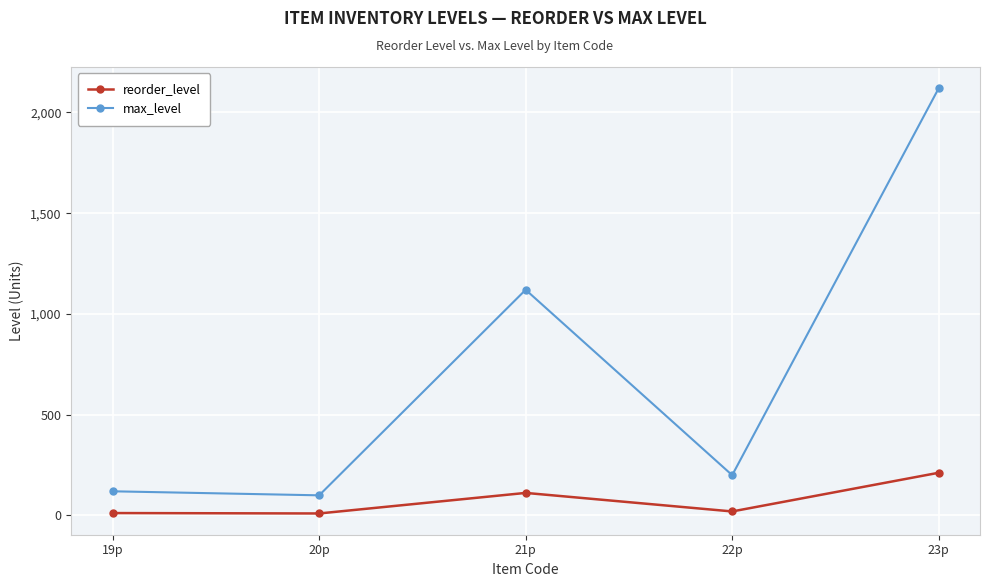

How many lines are shown in the chart?

2